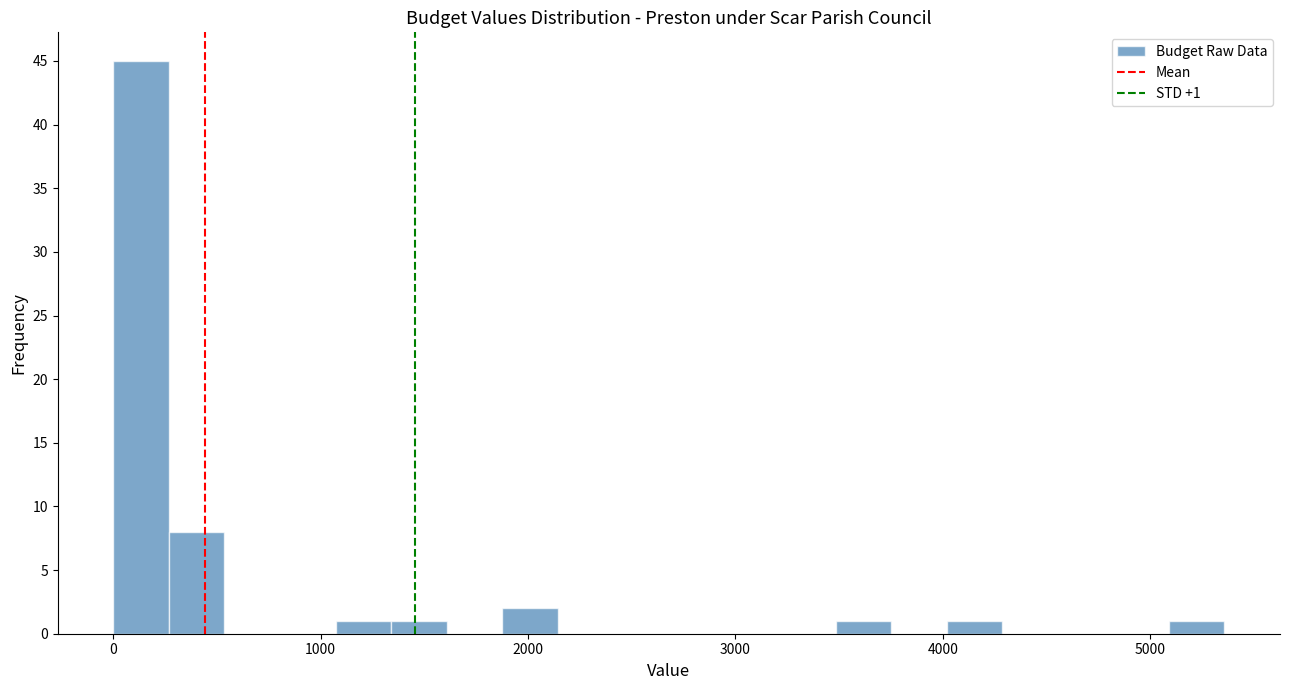

Read against the x-axis, roughly where is the centre of the tallest bar?

100